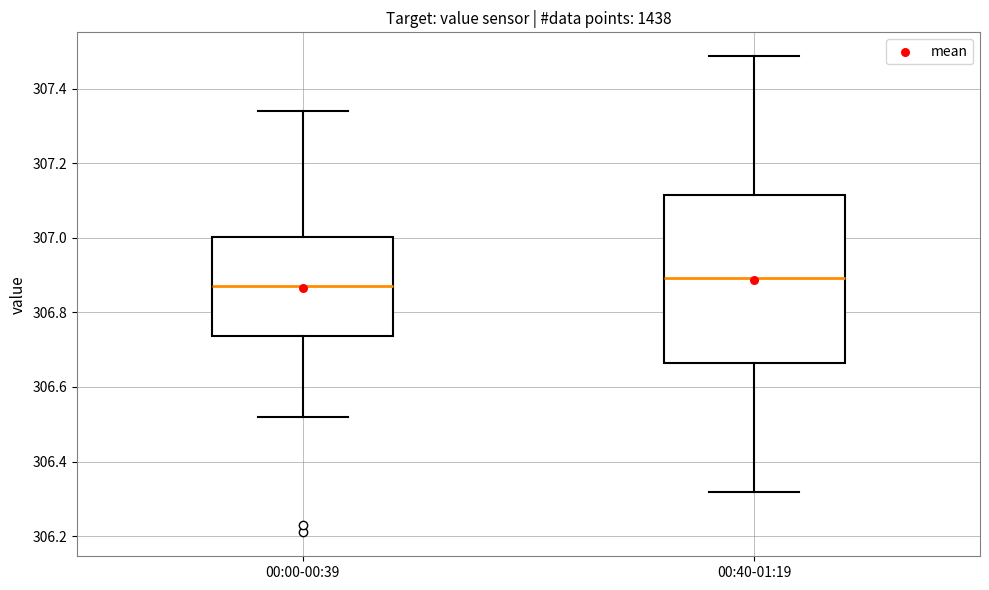

Reading left to right, read every box against the y-axis: the position of its median line, the range the box covers, and the ends of its whiskers. The values are not printed on the chart, so give them approximately, as read against the axis.

00:00-00:39: median 306.88, box 306.74 to 307.00, whiskers 306.52 to 307.34
00:40-01:19: median 306.90, box 306.66 to 307.12, whiskers 306.32 to 307.48